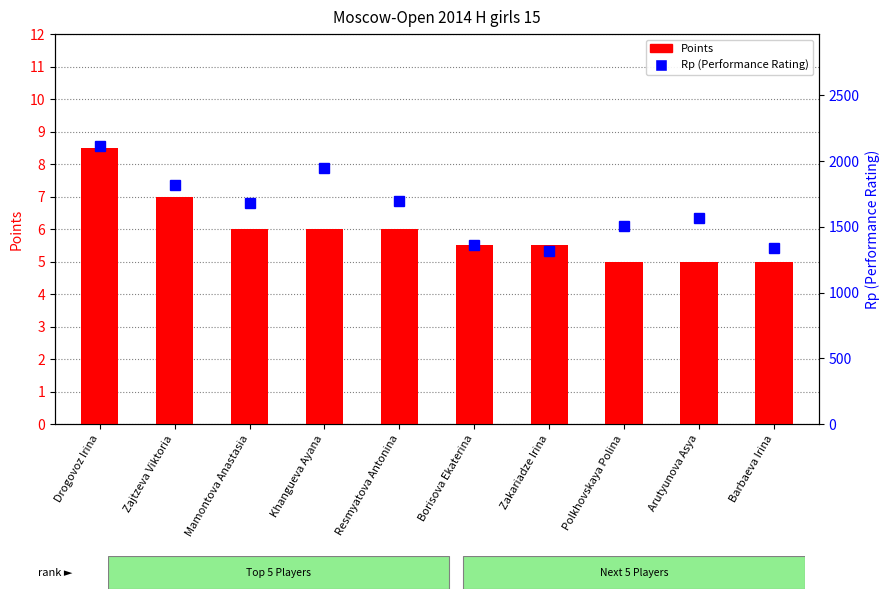

What is the label of the 8th bar from the left?

Polkhovskaya Polina